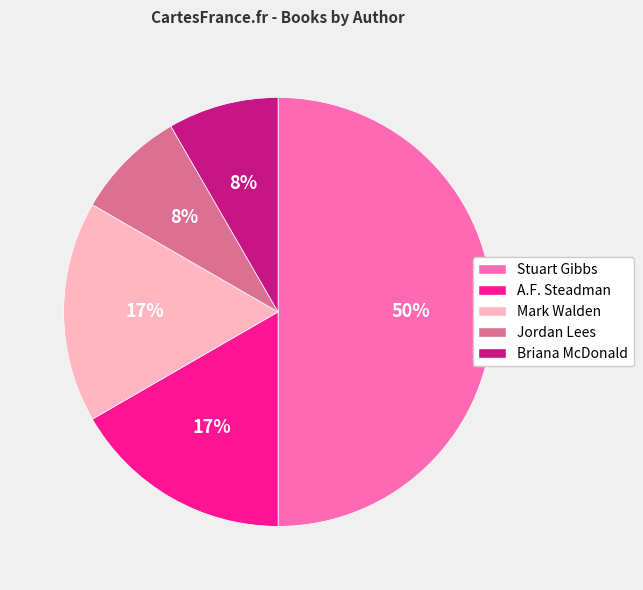

To the nearest percent, what portion does Mark Walden represent?

17%